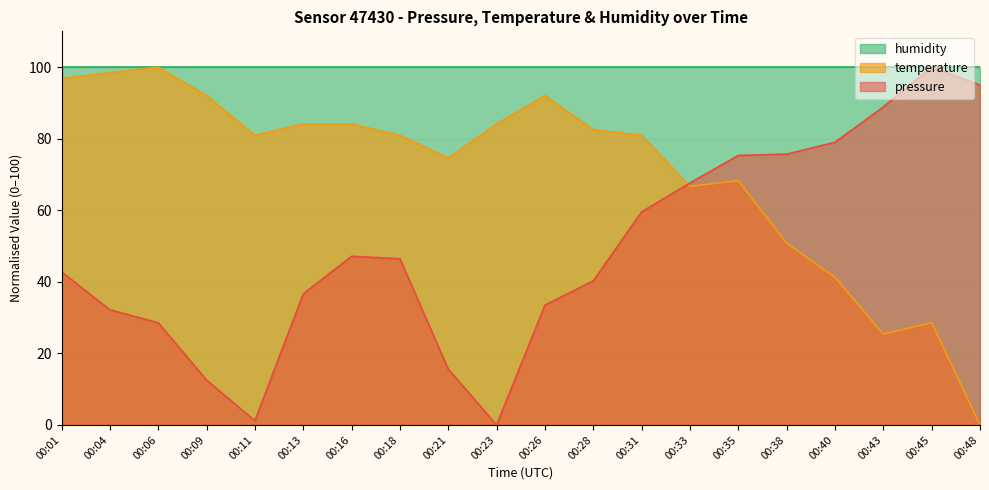

List the labels in order of temperature value, largest first.

00:06, 00:04, 00:01, 00:09, 00:26, 00:13, 00:16, 00:23, 00:28, 00:11, 00:18, 00:31, 00:21, 00:35, 00:33, 00:38, 00:40, 00:45, 00:43, 00:48